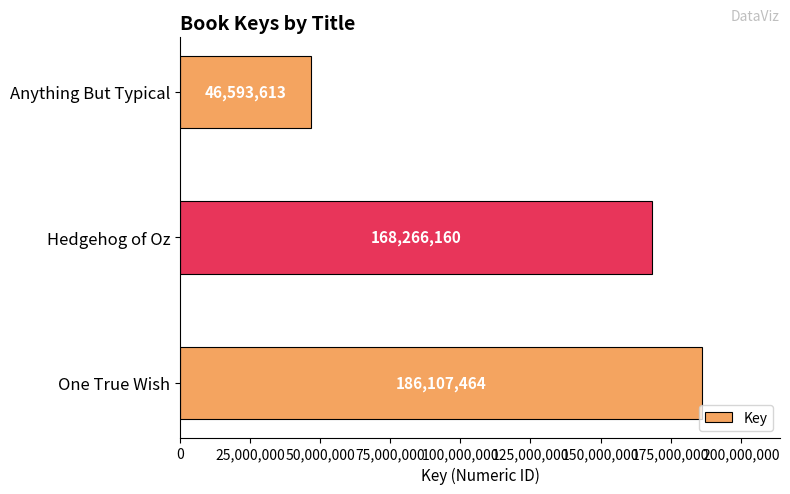

At which label is the value closest to 116350538?

Hedgehog of Oz